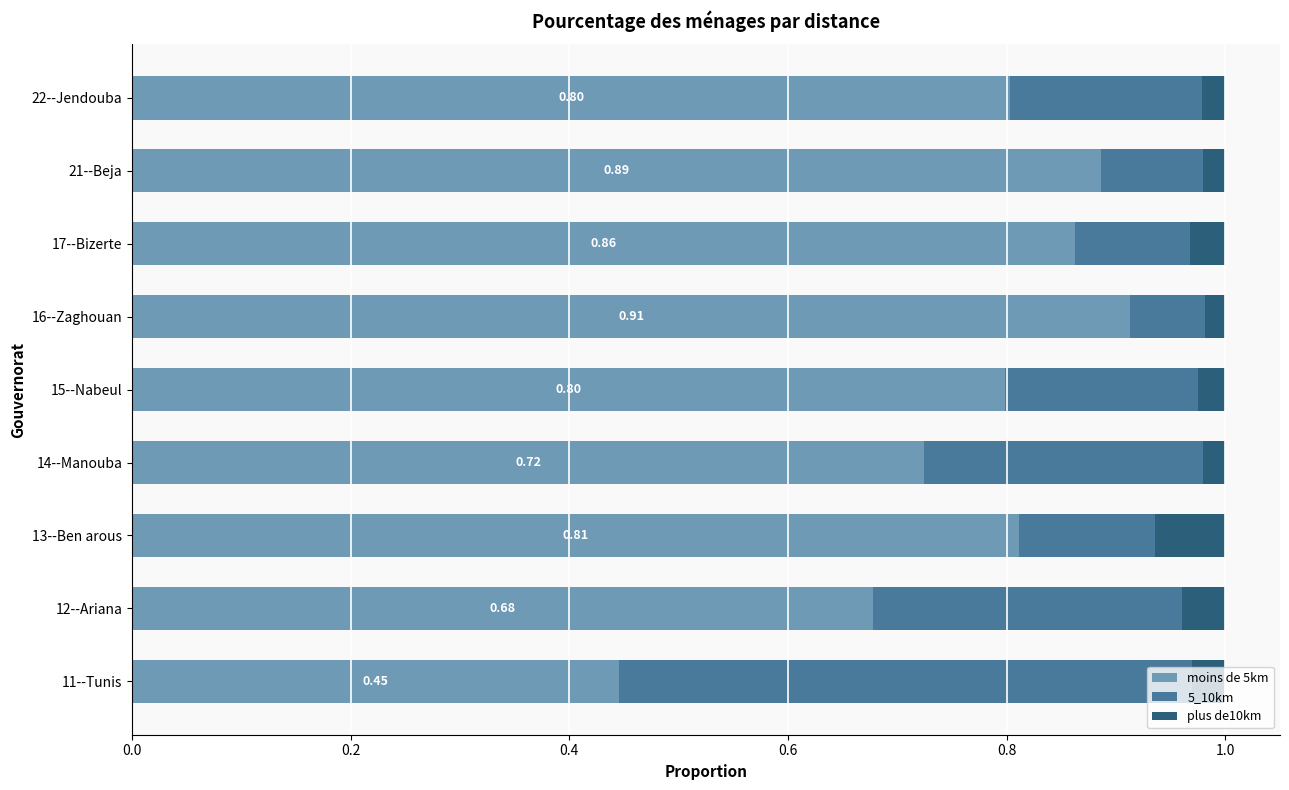

What is the total value across all series at 13--Ben arous?

1.0